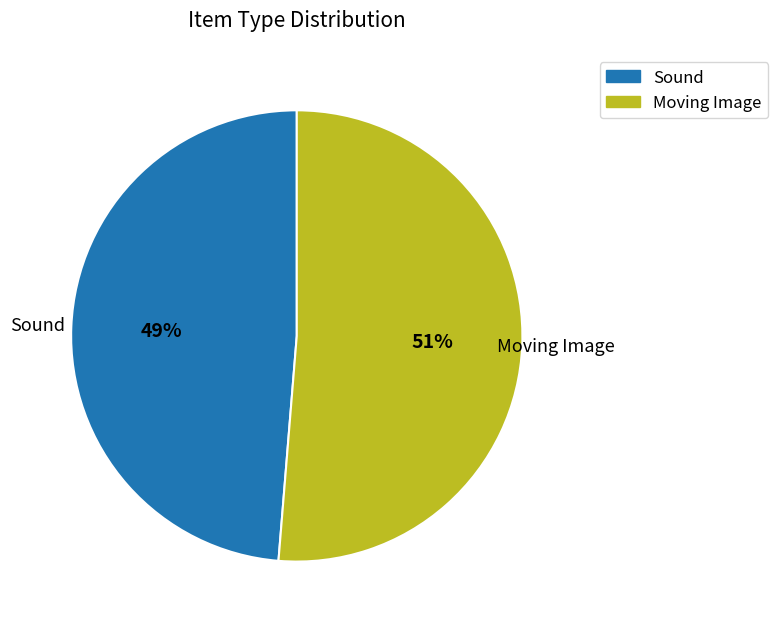

Is it true that Sound is 36% of the pie?

False